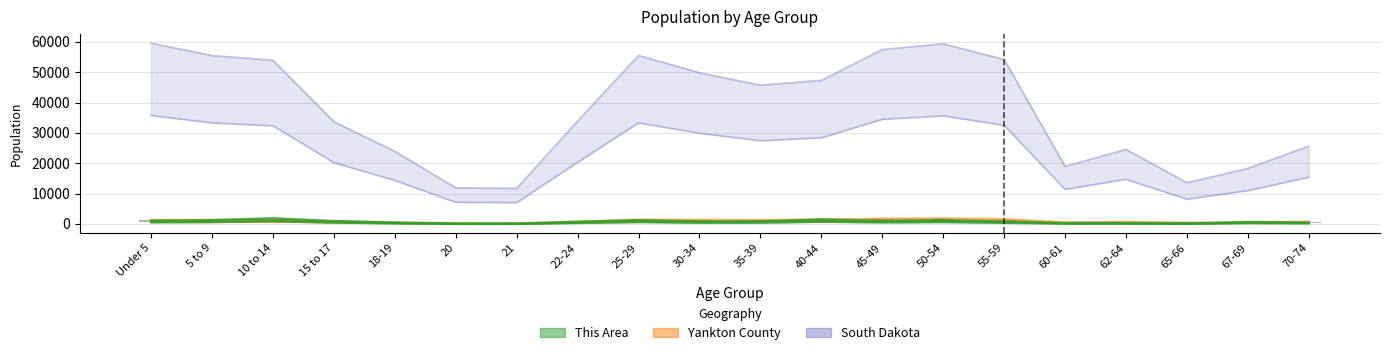

Reading left to right, list all the values displayed in this chart.

This Area: 1080	1240	1840	920	400	40	40	680	1240	800	840	1480	1000	1240	760	240	240	80	600	400
Yankton County: 1319	1323	1416	916	534	260	250	764	1415	1383	1281	1481	1751	1861	1577	557	685	420	600	767
South Dakota: 59621	55531	53960	33685	23943	11907	11739	33950	55570	49859	45766	47346	57519	59399	54231	18999	24574	13621	18323	25683